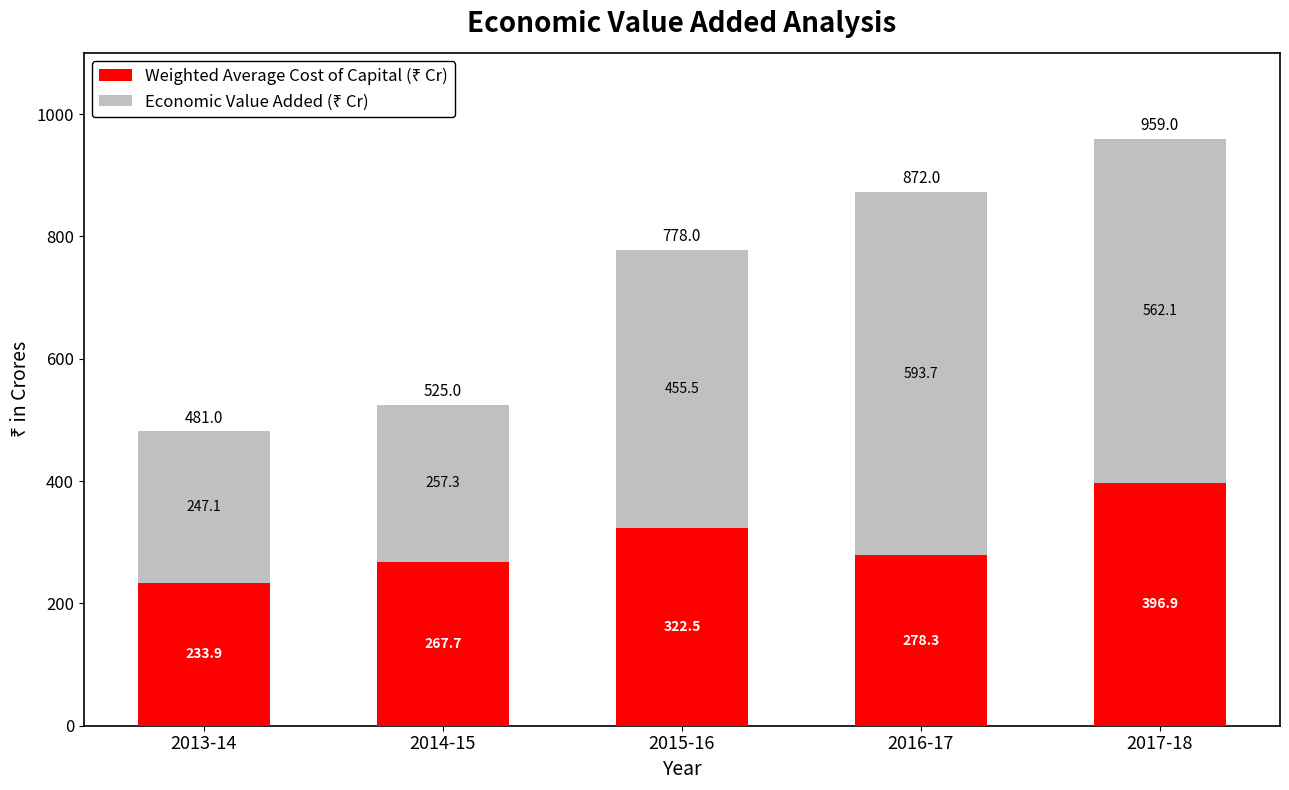

How many categories are shown in the chart?

5